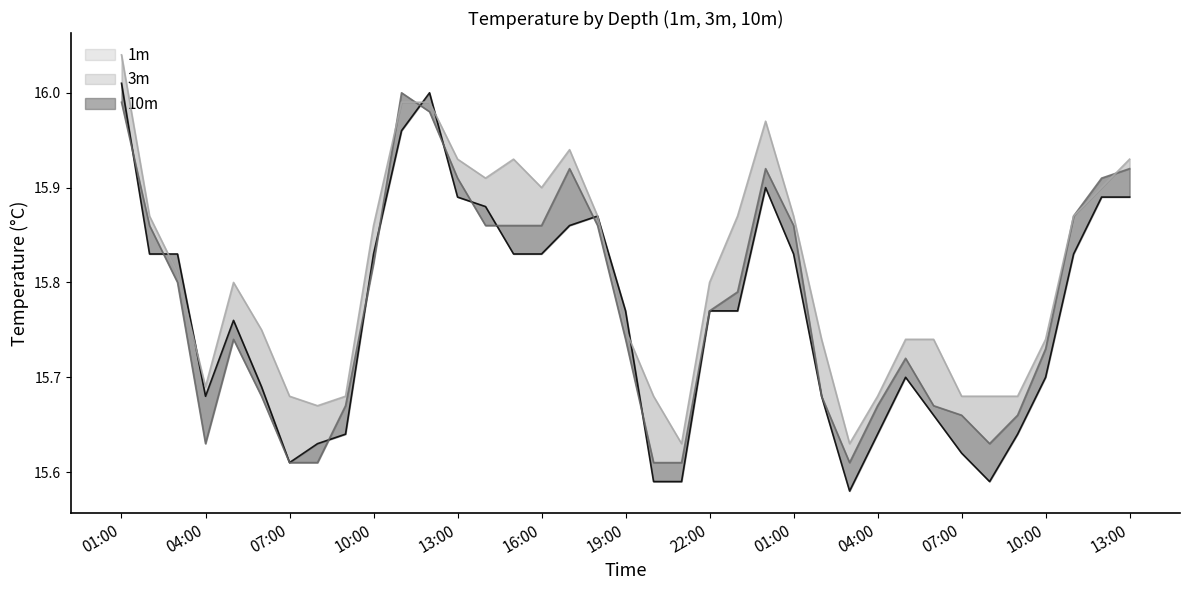

Which series has the largest total across all categories?

10m